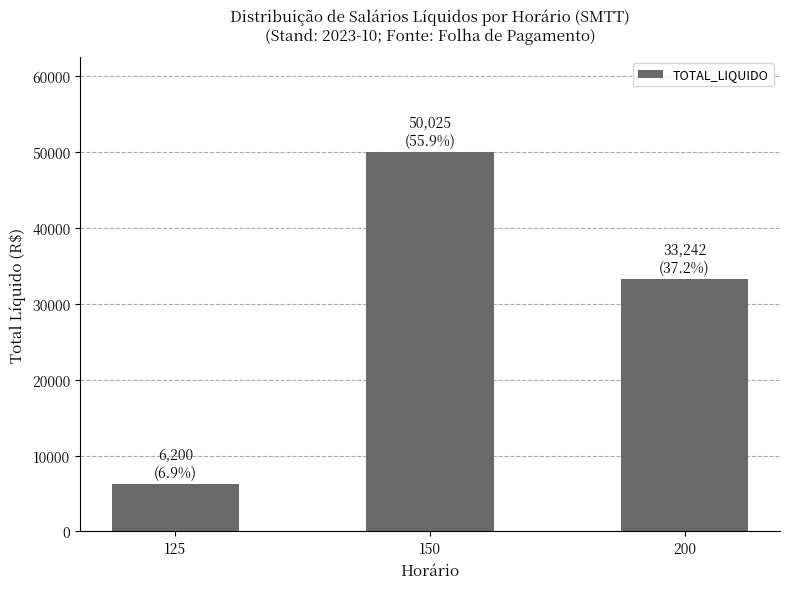

Which has a higher value, 150 or 200?

150